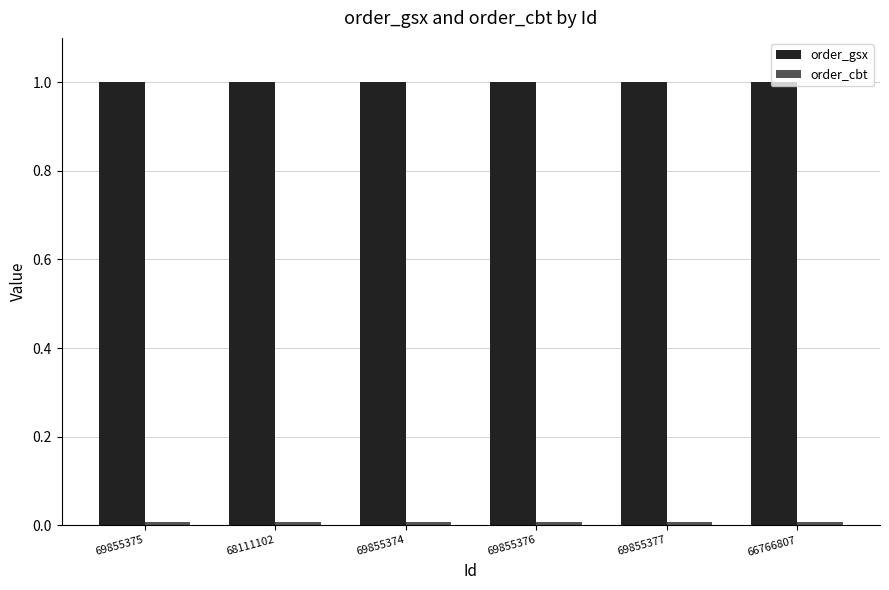

What is the maximum value for order_gsx?

1.0